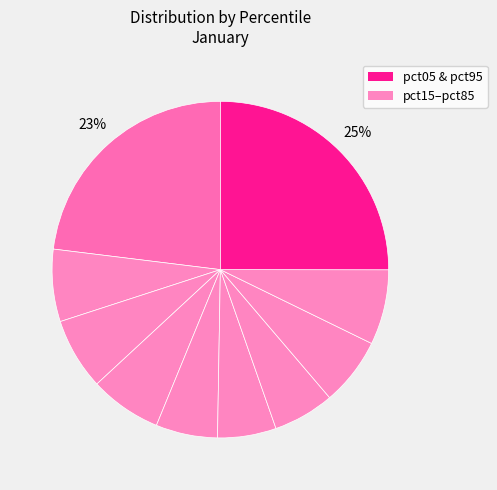

Count the number of slices in the pie.

10